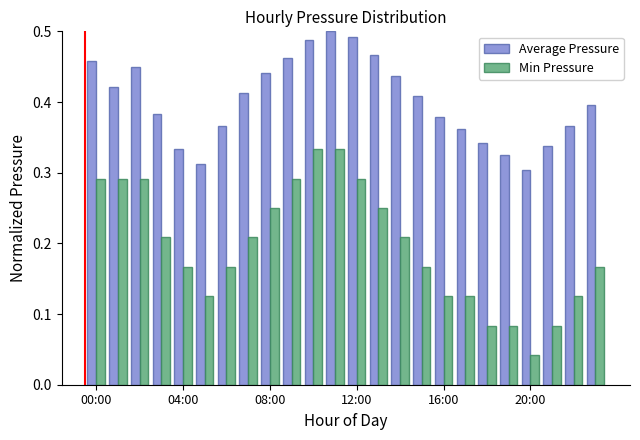

Rank the series by their maximum value, from lowest to highest.

Min Pressure, Average Pressure